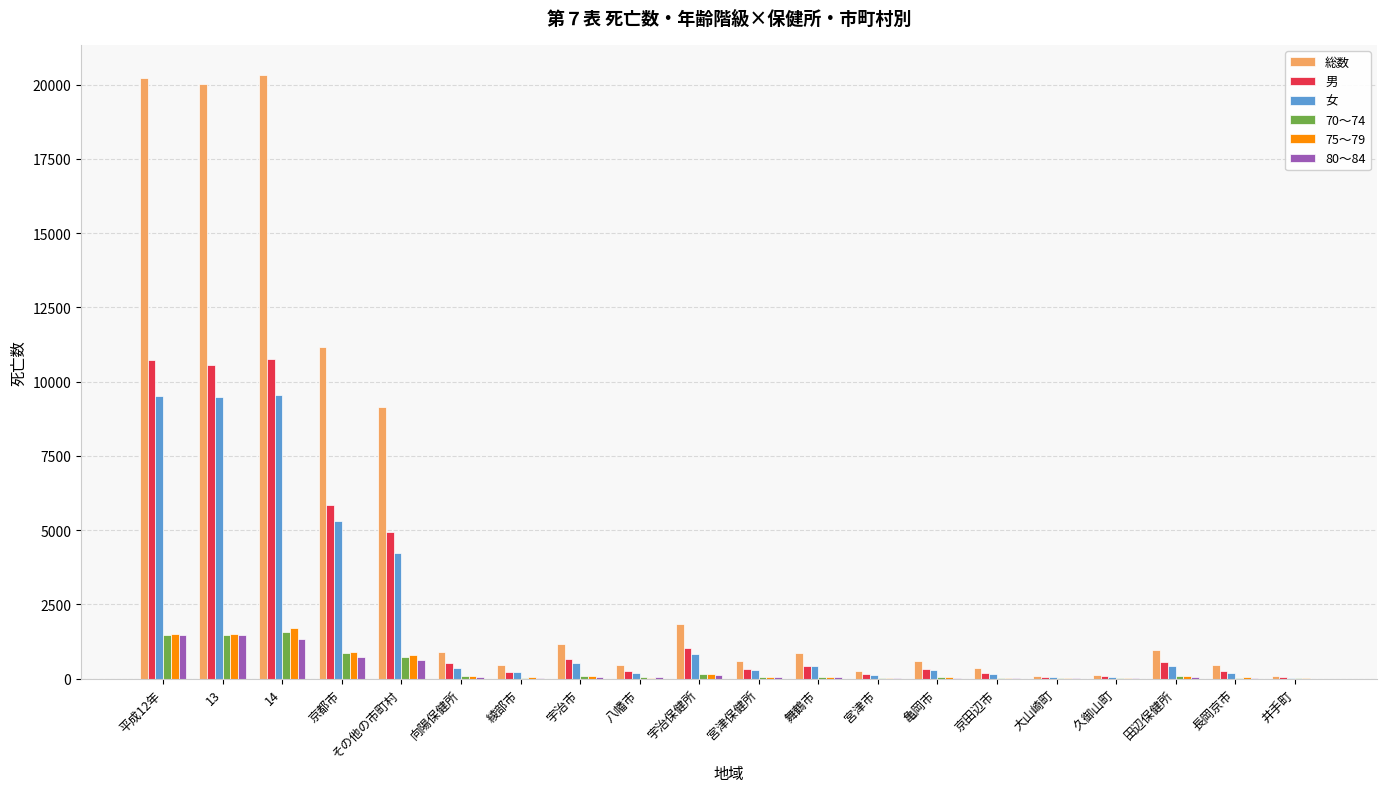

Which series changed the most between 13 and 井手町?

総数